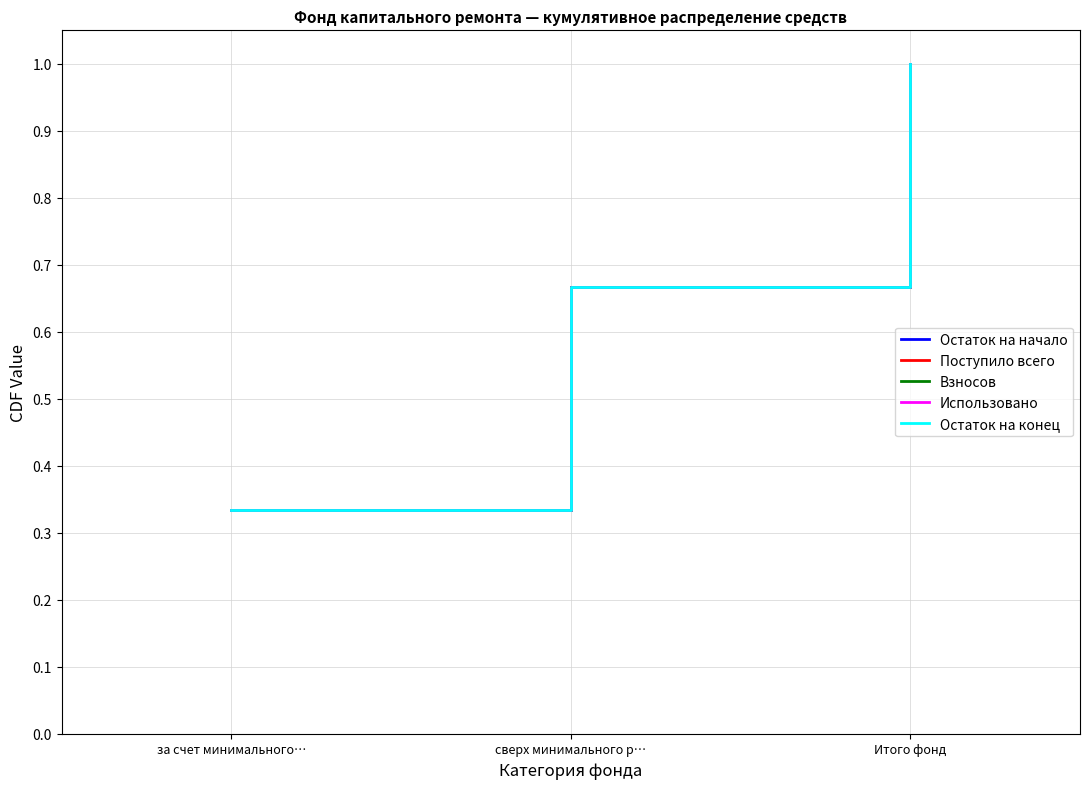

Is this an area chart (filled region under the line)?

No